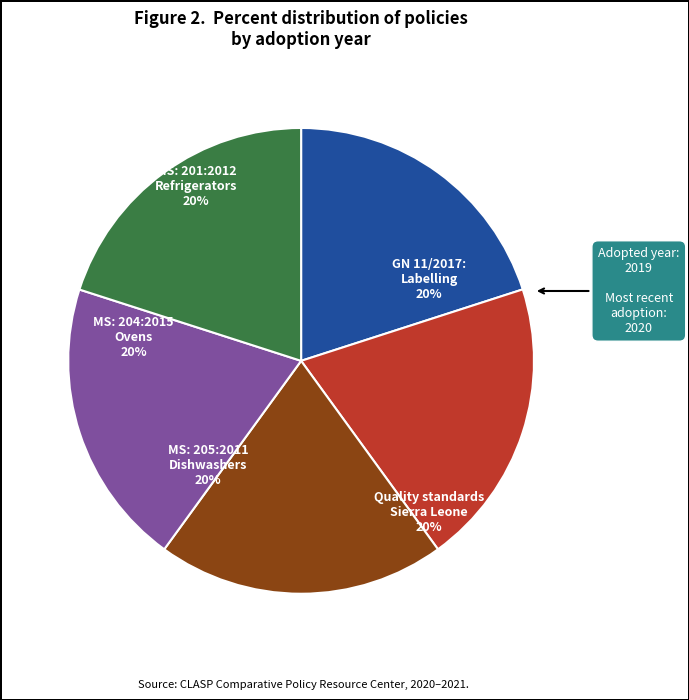

Does any single category account for the majority?

No